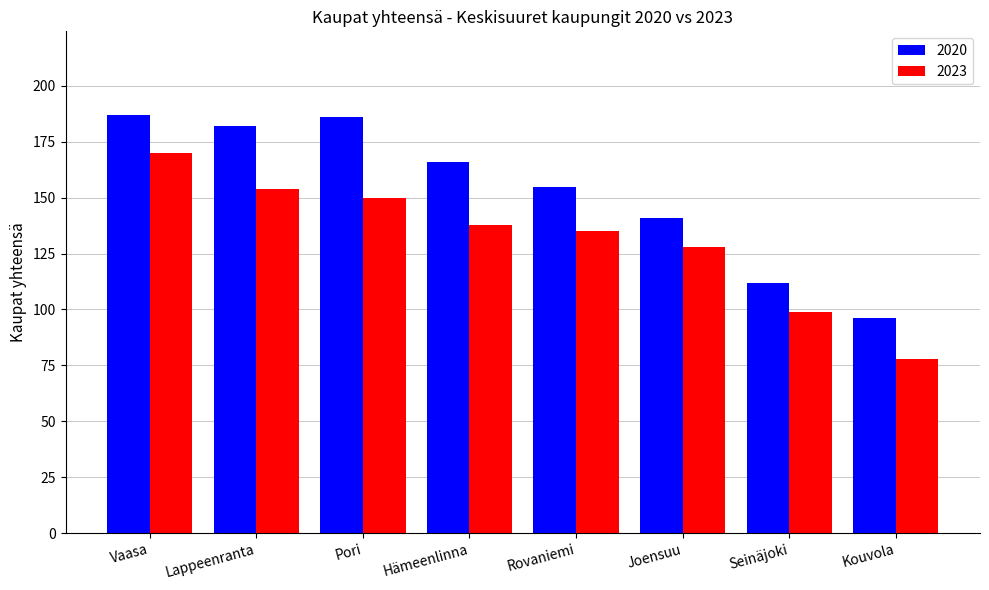

Rank the series by their maximum value, from lowest to highest.

2023, 2020